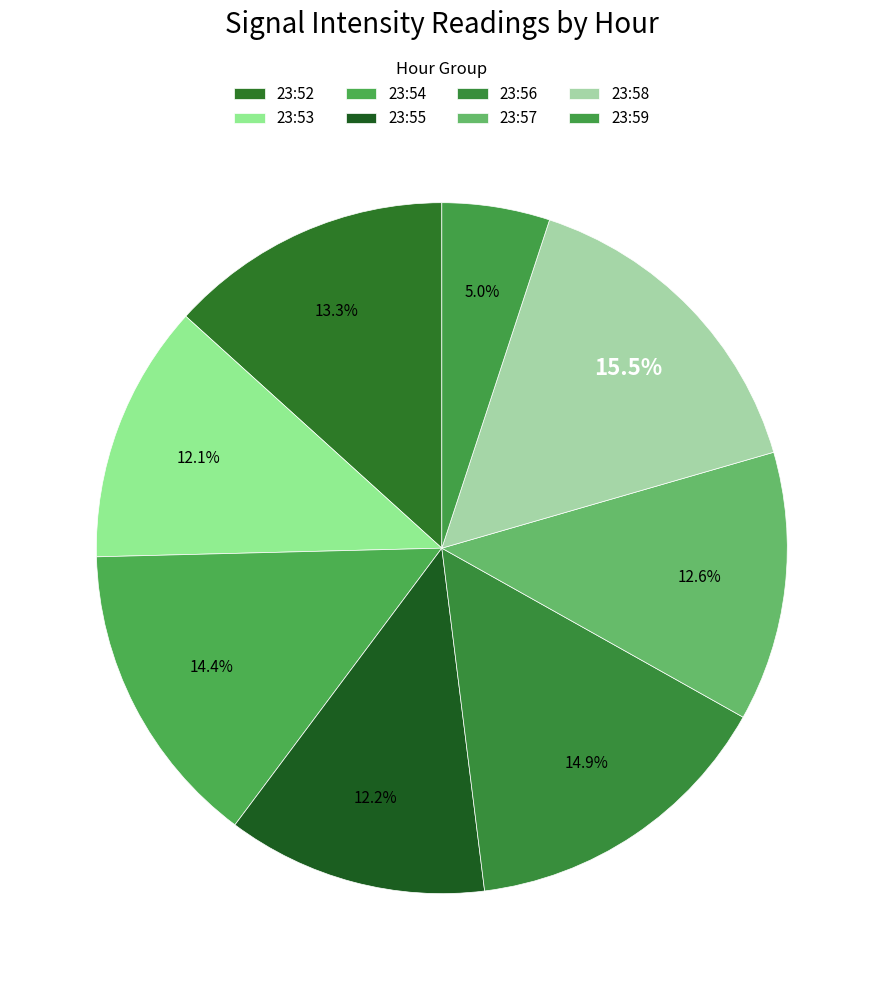

The 23:55 slice represents 1% of the pie. True or false?

False